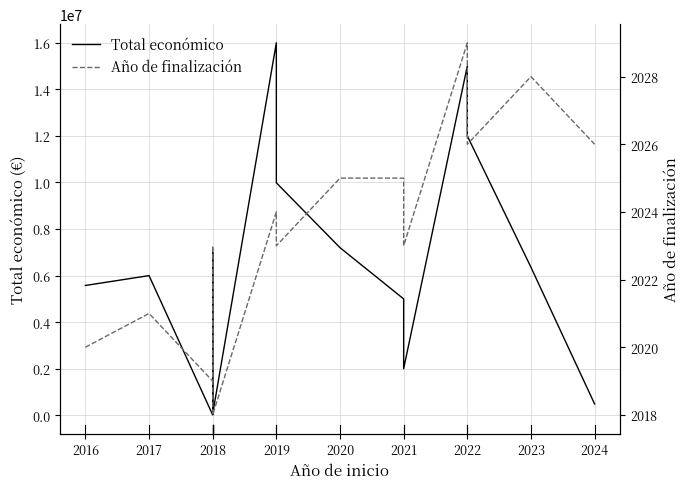

How many data points does each series have?

17